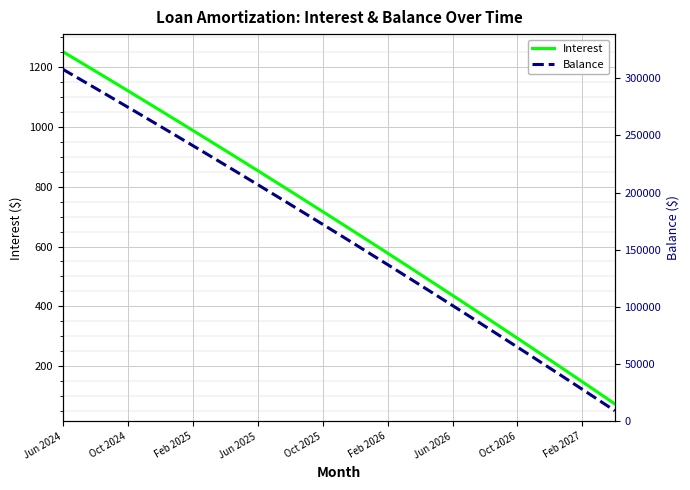

List the series in order of their peak value, highest first.

Balance, Interest